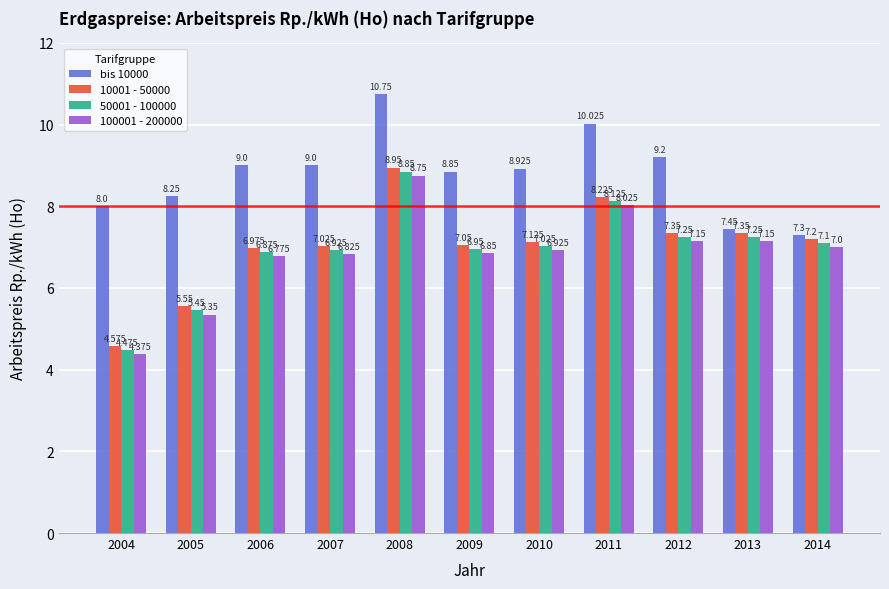

Which series has the widest spread of values?

50001 - 100000